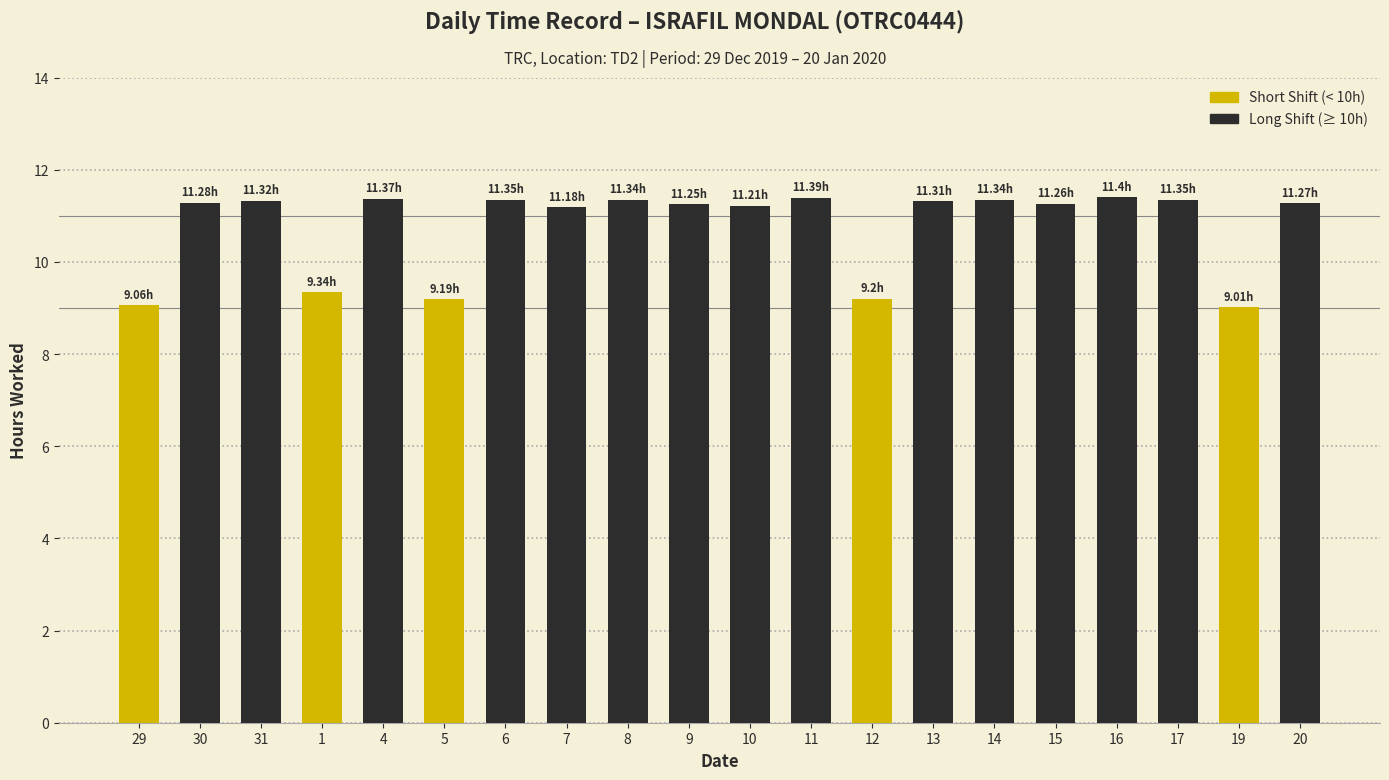

What is the difference between the second highest and second lowest values?

2.3